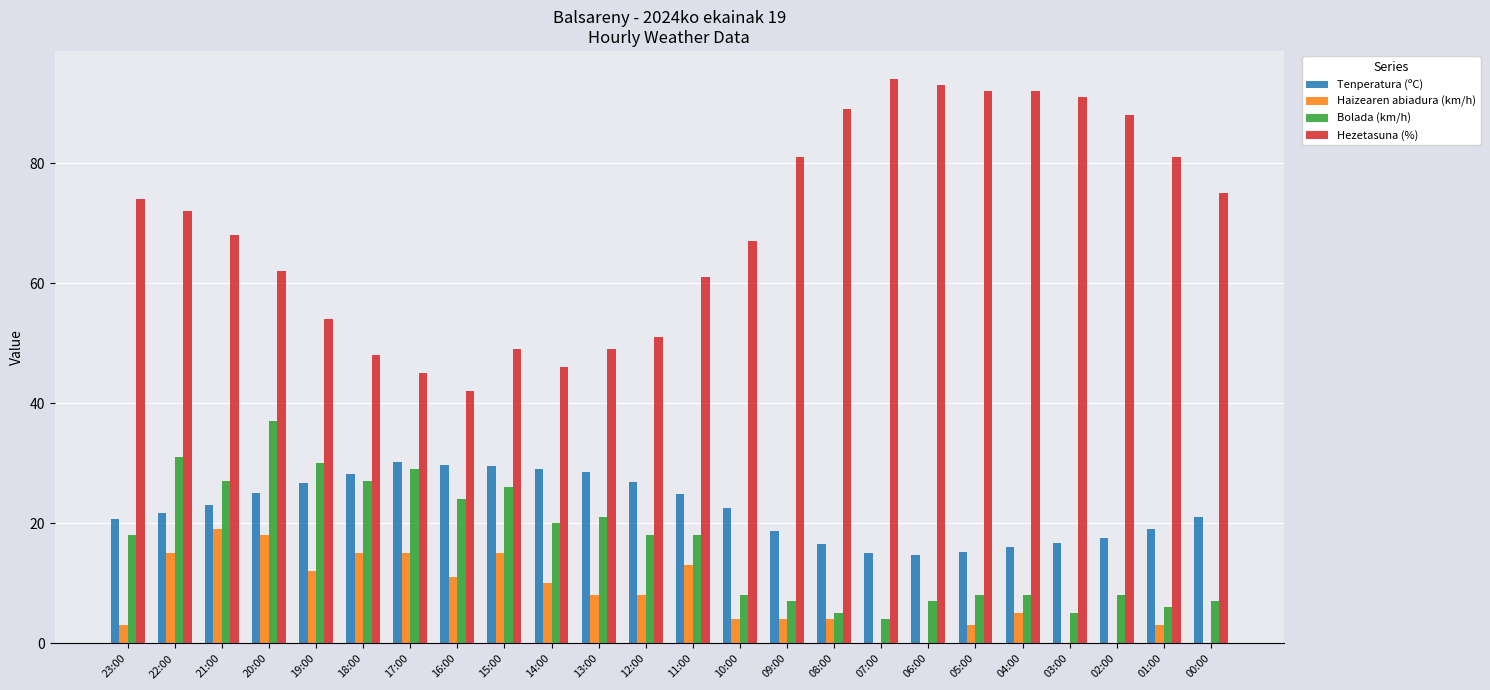

At which label does Haizearen abiadura (km/h) first exceed 8?

22:00